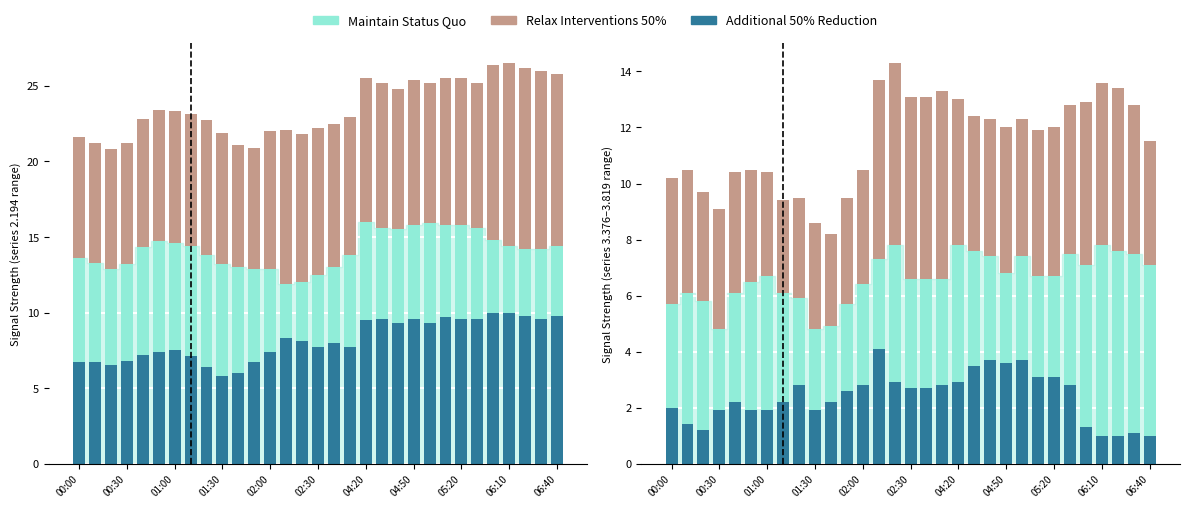

Is it true that Maintain Status Quo equals 13.4 at 04:20?

False